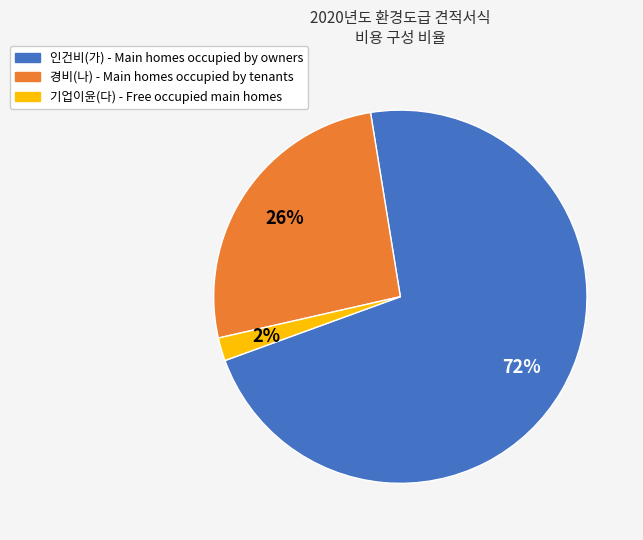

Is there any slice that represents more than half of the pie?

Yes